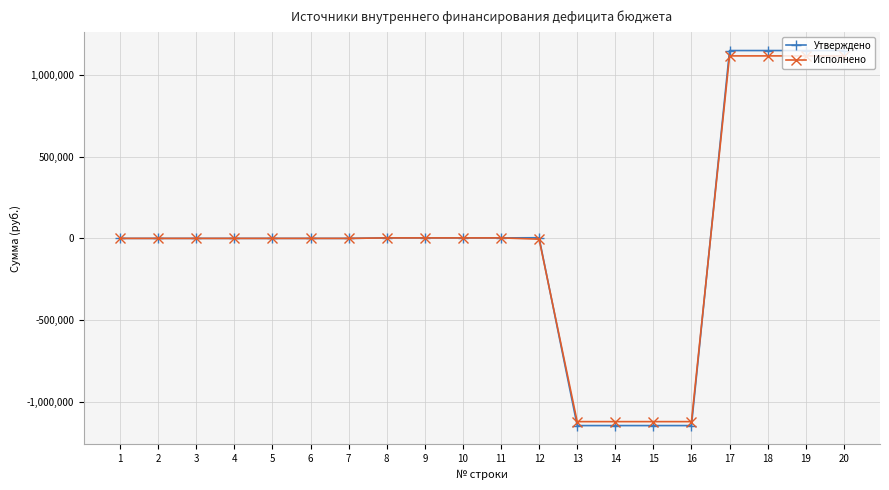

The value of Исполнено at 17 is 419123.0. True or false?

False